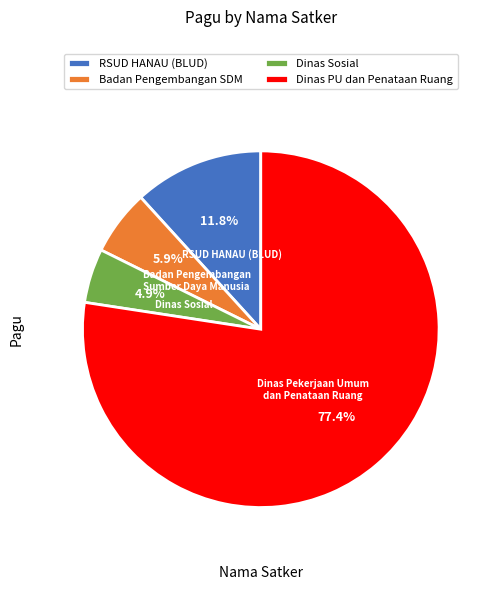

Does any single category account for the majority?

Yes